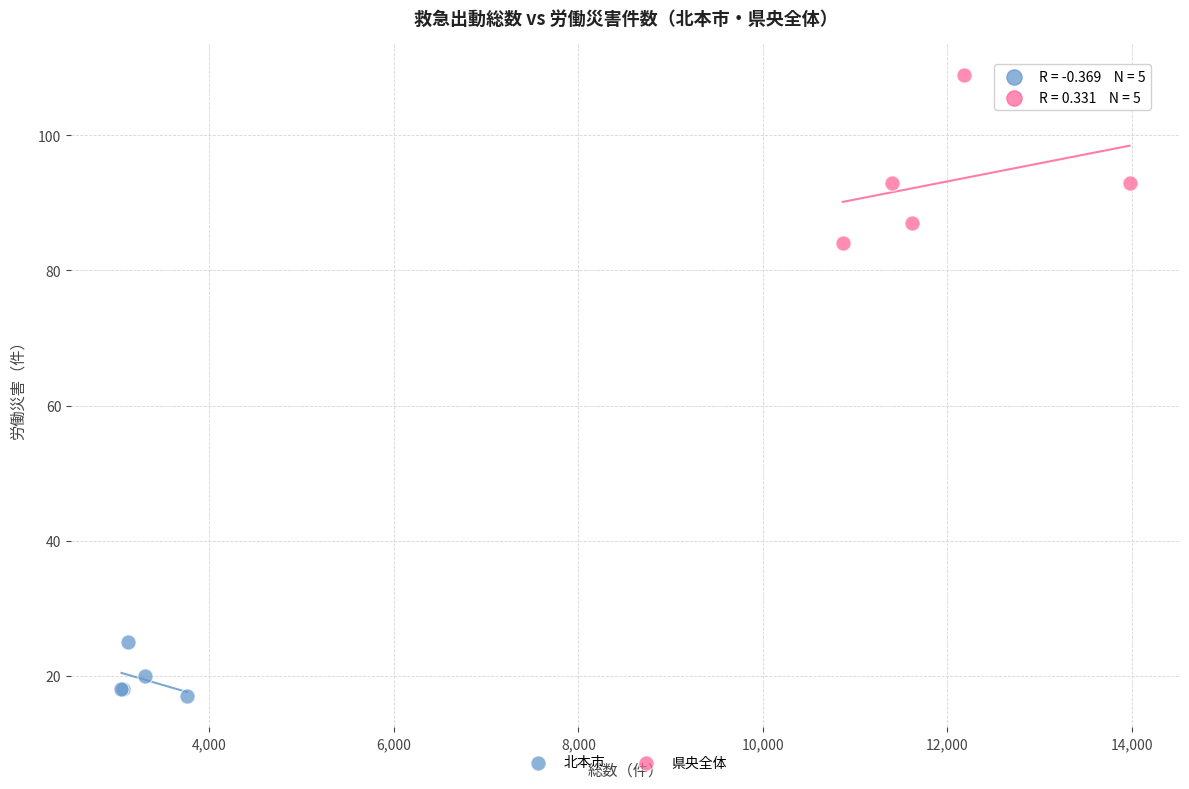

Which series reaches the maximum Y coordinate?

県央全体